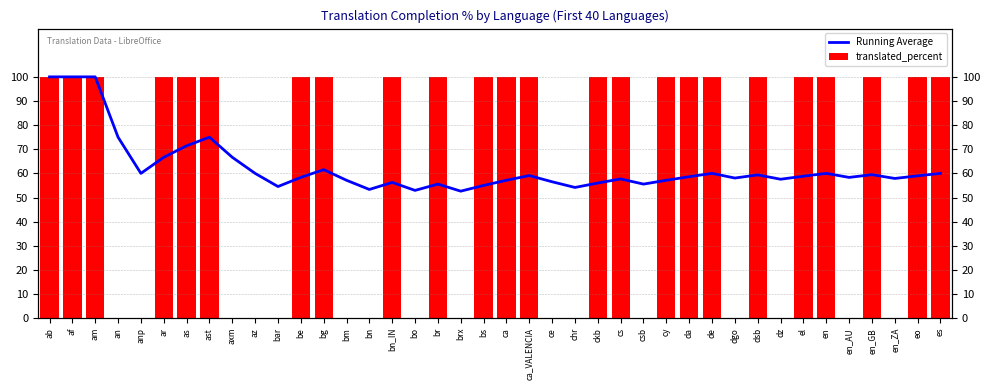

What are all the series names shown in the legend?

Running Average, translated_percent